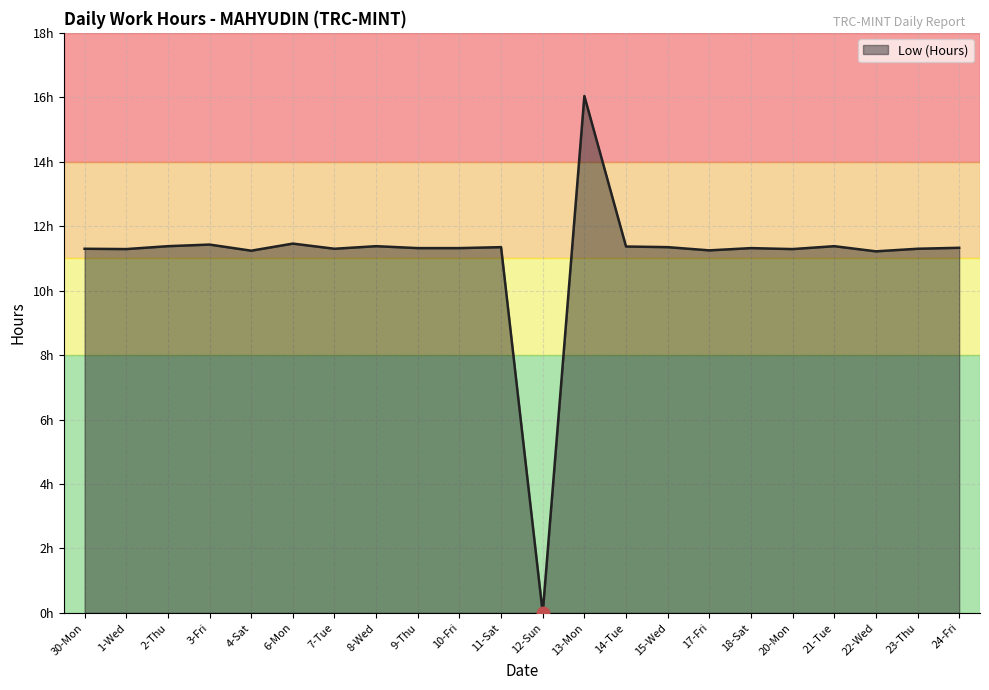

Is this an area chart (filled region under the line)?

Yes